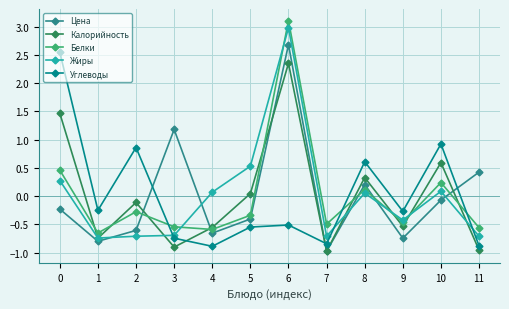

List the series in order of their peak value, highest first.

Белки, Жиры, Цена, Углеводы, Калорийность